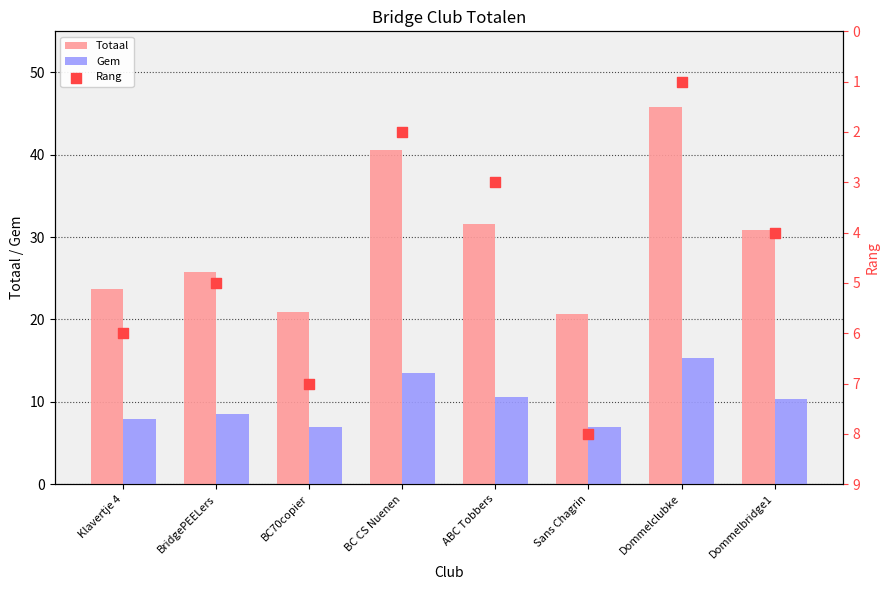

Which series has the widest spread of Y values?

Totaal